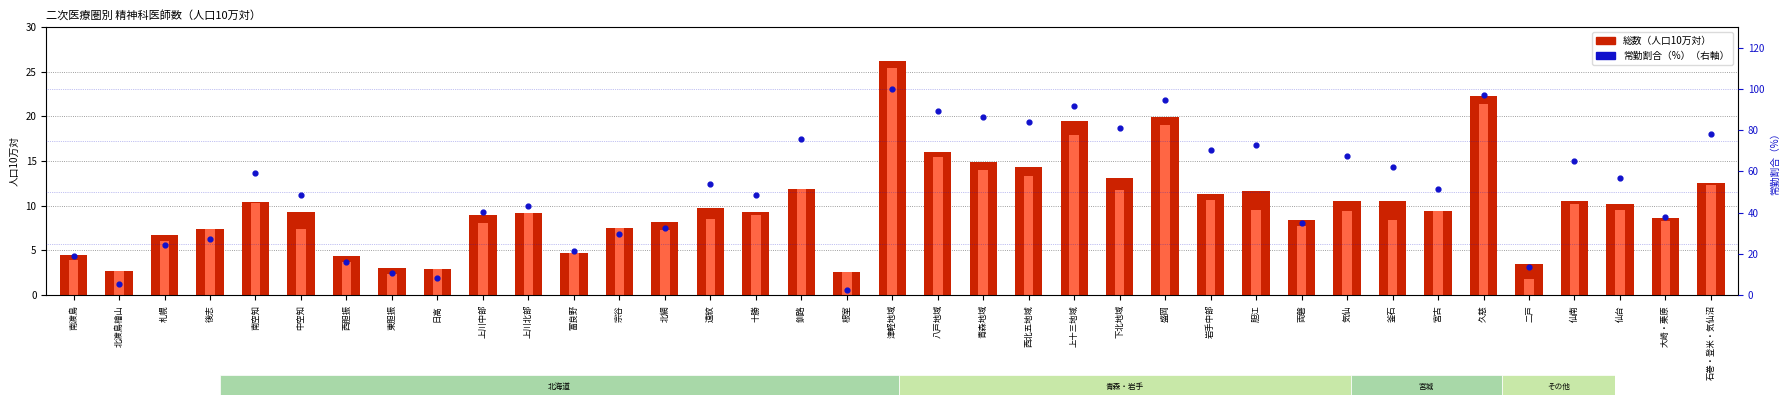

Is the value of 総数（人口10万対） at 東胆振 greater than the value of 常勤（人口10万対） at 胆江?

No